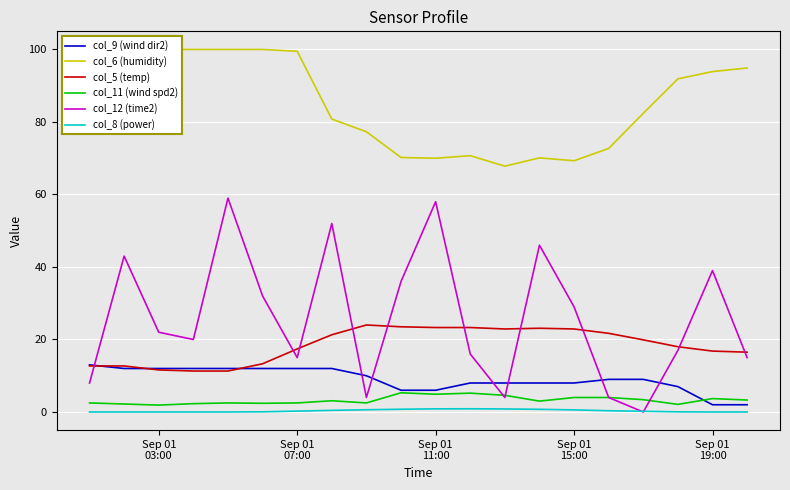

What is the minimum value for col_5 (temp)?

11.3